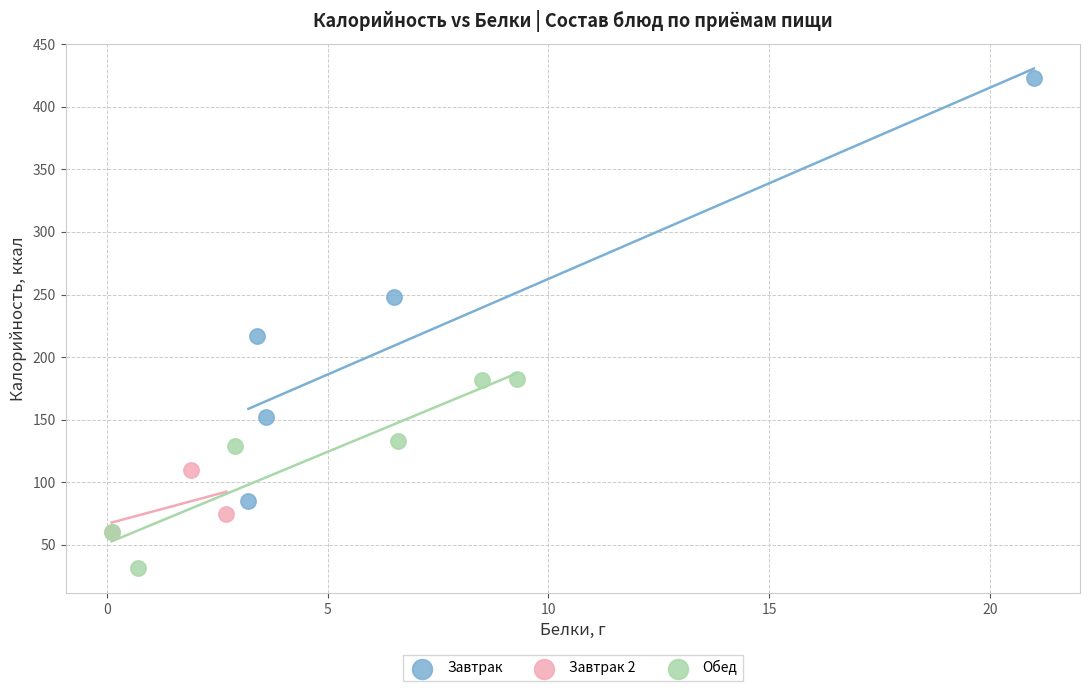

Which series has the largest Y range (max minus min)?

Завтрак